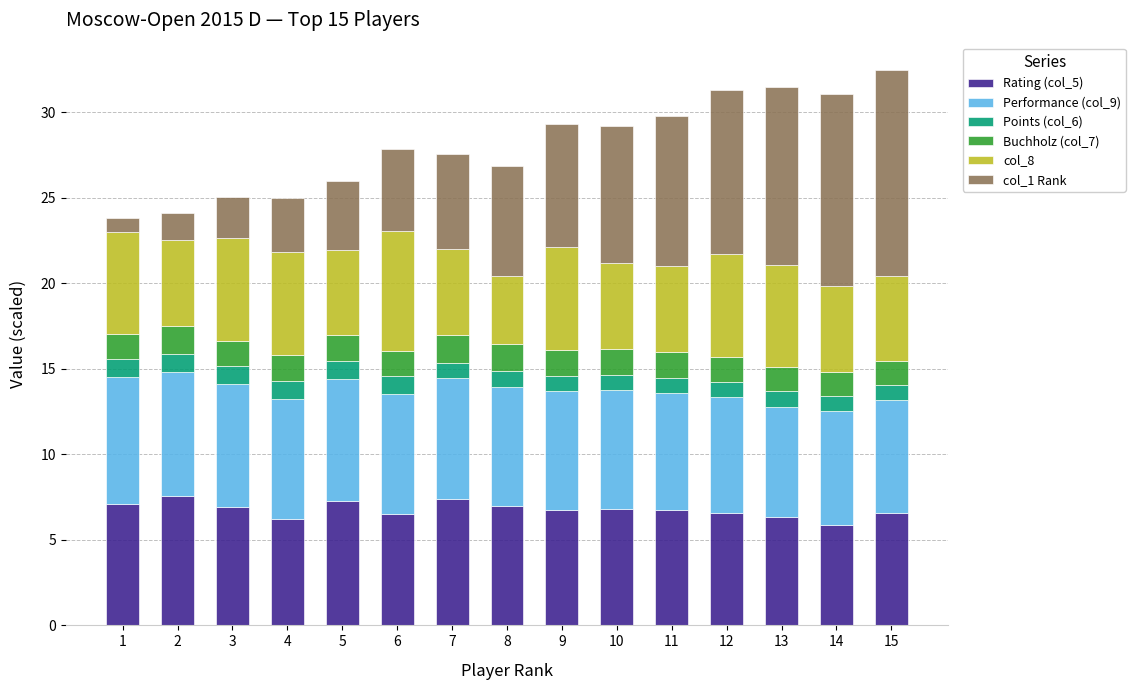

What is the lowest value of the Rating (col_5) series?

5.9